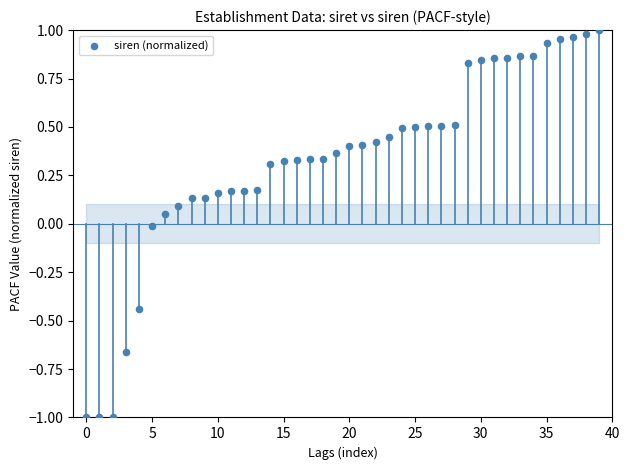

What is the range of Y values (max minus min)?

2.0